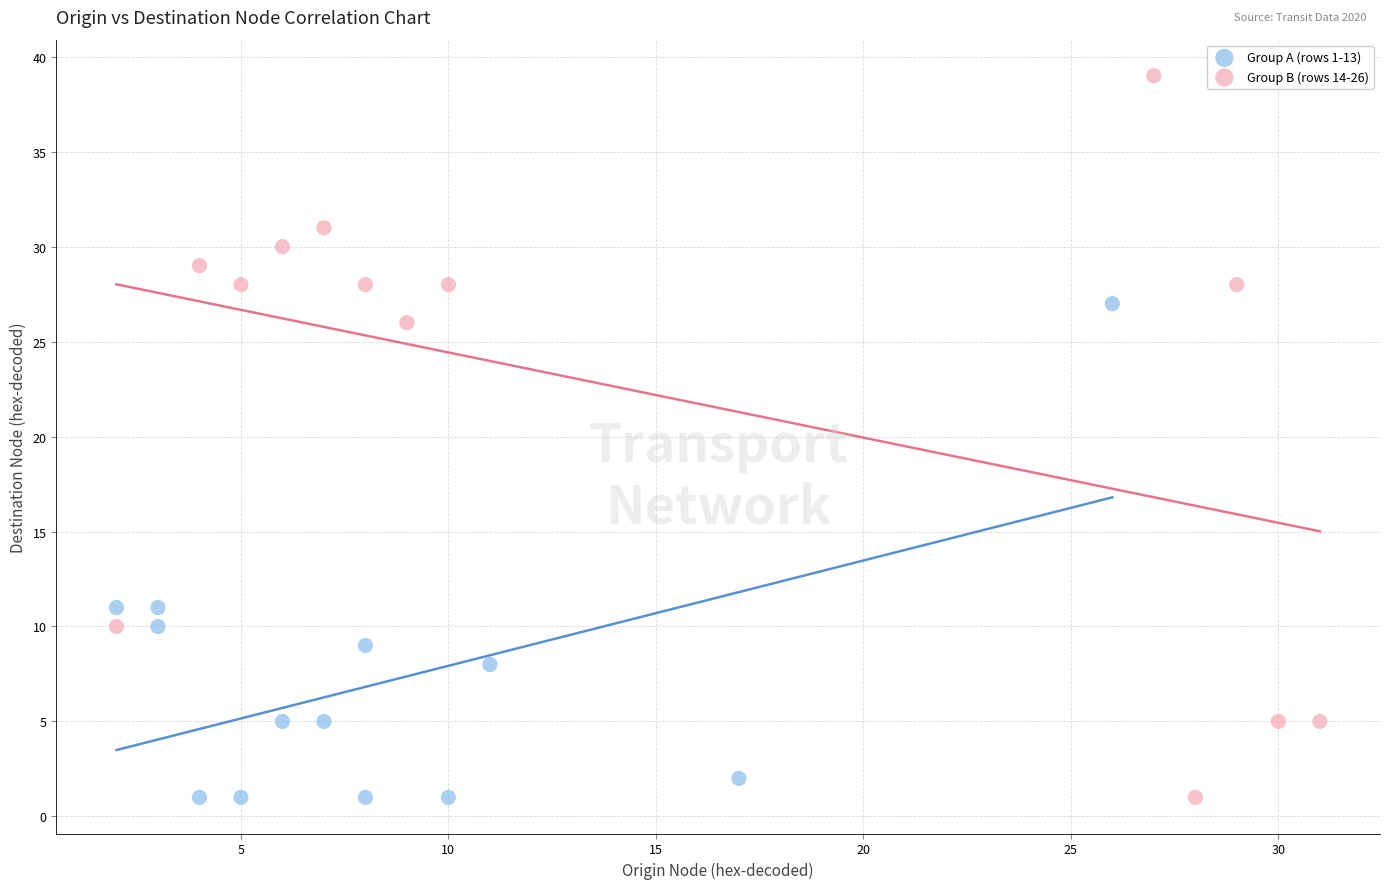

What are all the series names shown in the legend?

Group A (rows 1-13), Group B (rows 14-26)